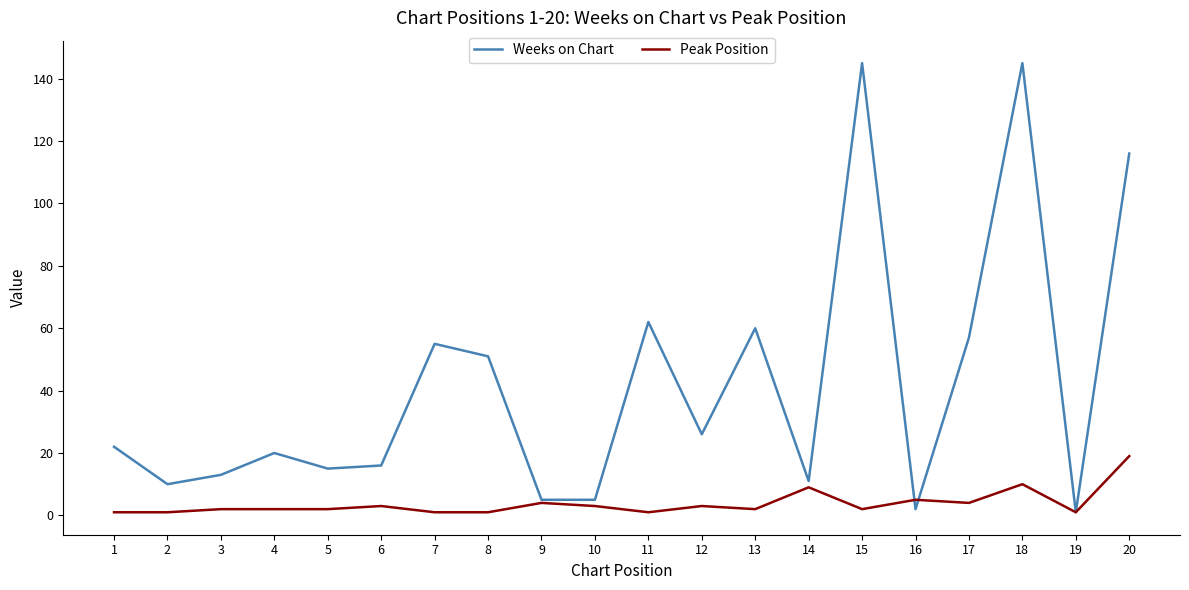

True or false: Weeks on Chart and Peak Position intersect in this chart.

True